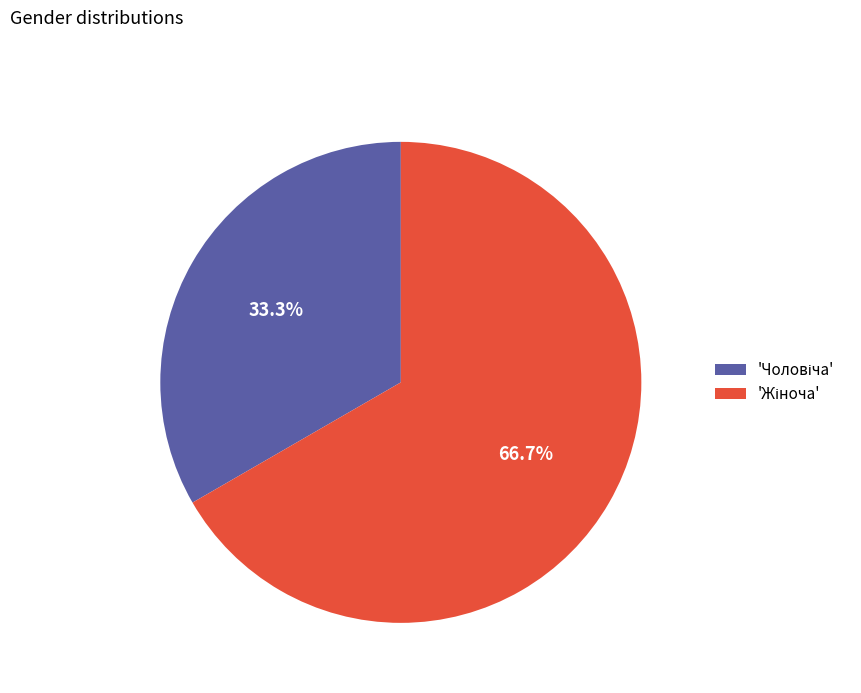

How many segments does this pie chart have?

2